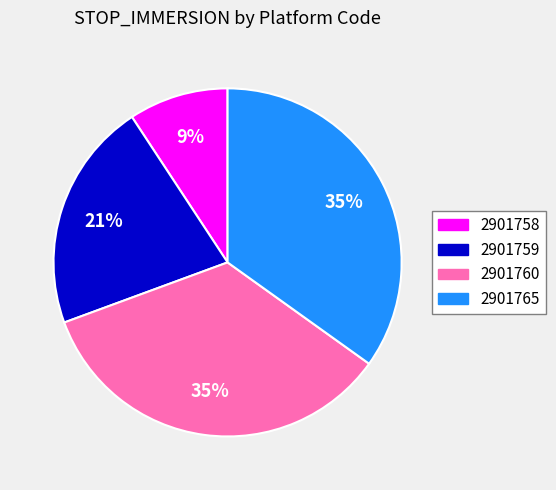

Combined, do 2901765 and 2901760 account for over 50%?

Yes